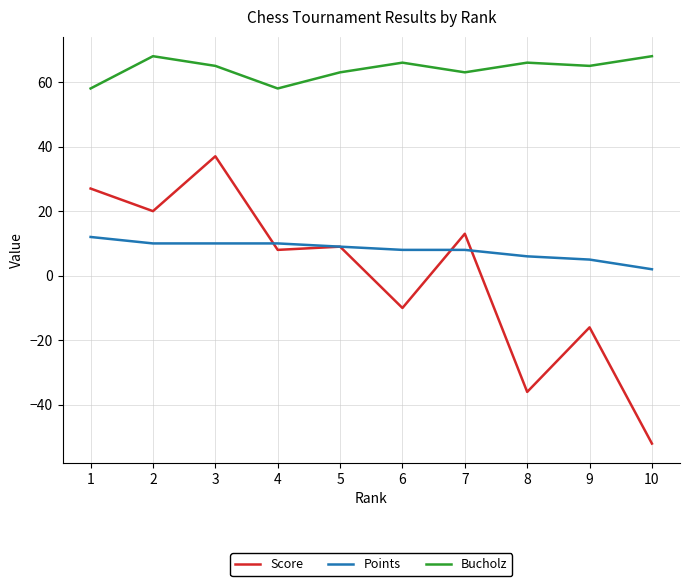

Between 9 and 10, which series saw the biggest shift?

Score